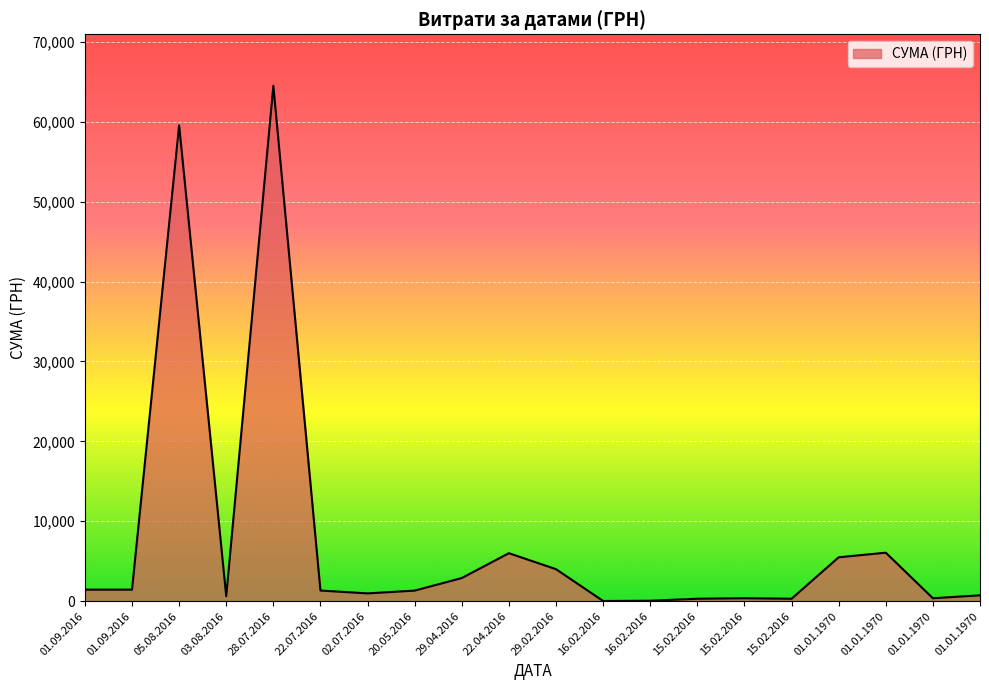

What is the ratio of the value at 01.01.1970 to the value at 01.09.2016?

0.3